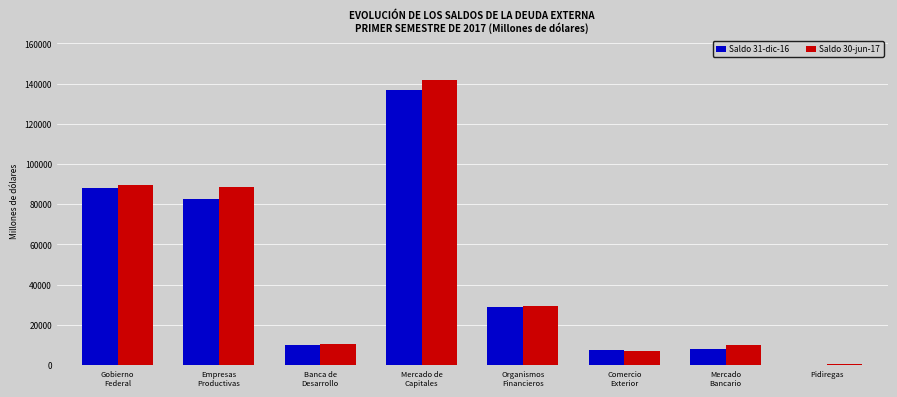

What is the greatest value displayed?

141856.3